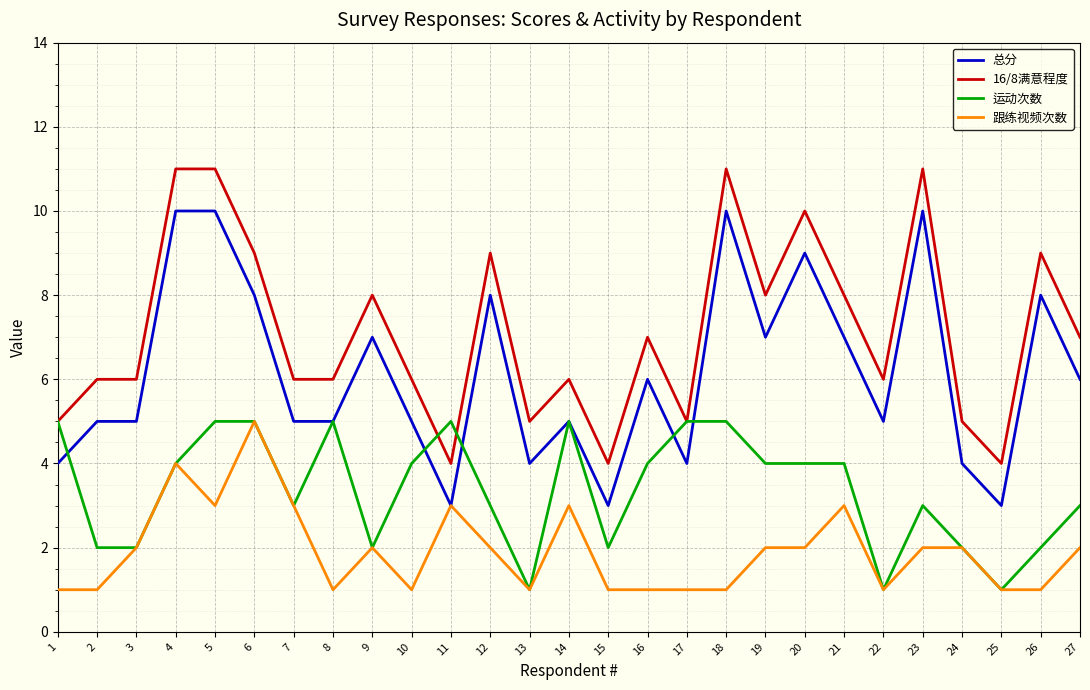

What is the maximum value shown in the chart?

11